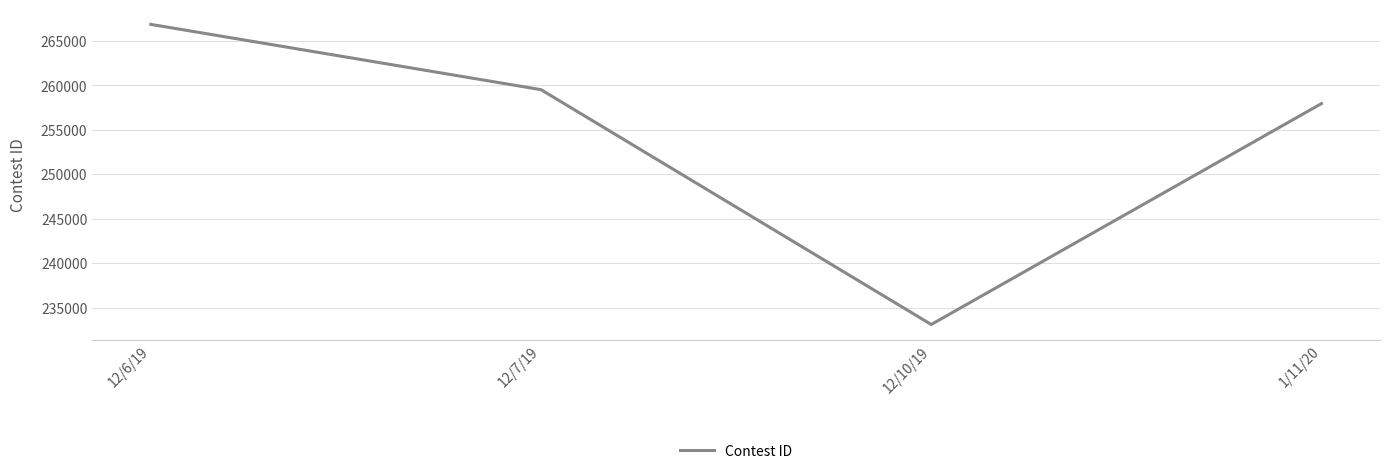

True or false: there are more than 2 points higher than both neighbors.

False